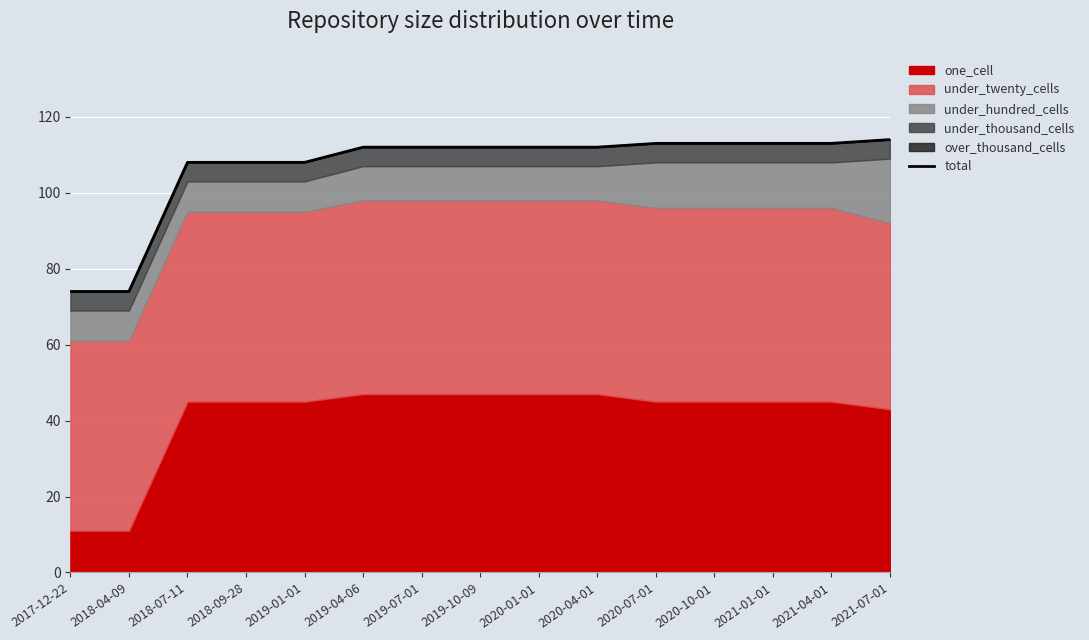

Reading left to right, list all the values displayed in this chart.

2017-12-22=74	2018-04-09=74	2018-07-11=108	2018-09-28=108	2019-01-01=108	2019-04-06=112	2019-07-01=112	2019-10-09=112	2020-01-01=112	2020-04-01=112	2020-07-01=113	2020-10-01=113	2021-01-01=113	2021-04-01=113	2021-07-01=114